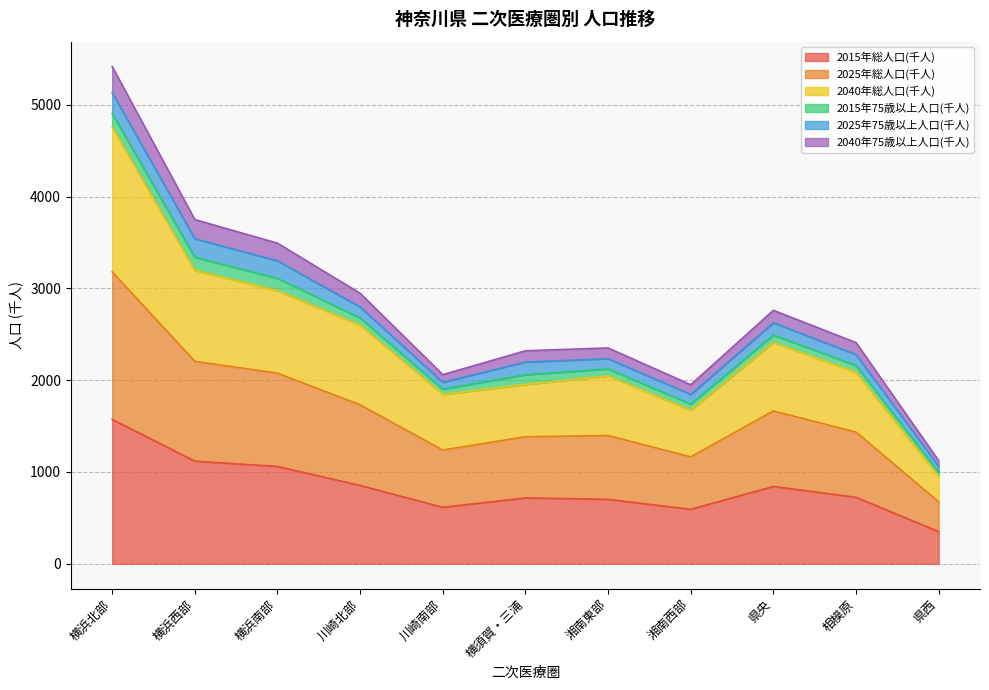

Is it true that 2015年総人口(千人) equals 427 at 相模原?

False